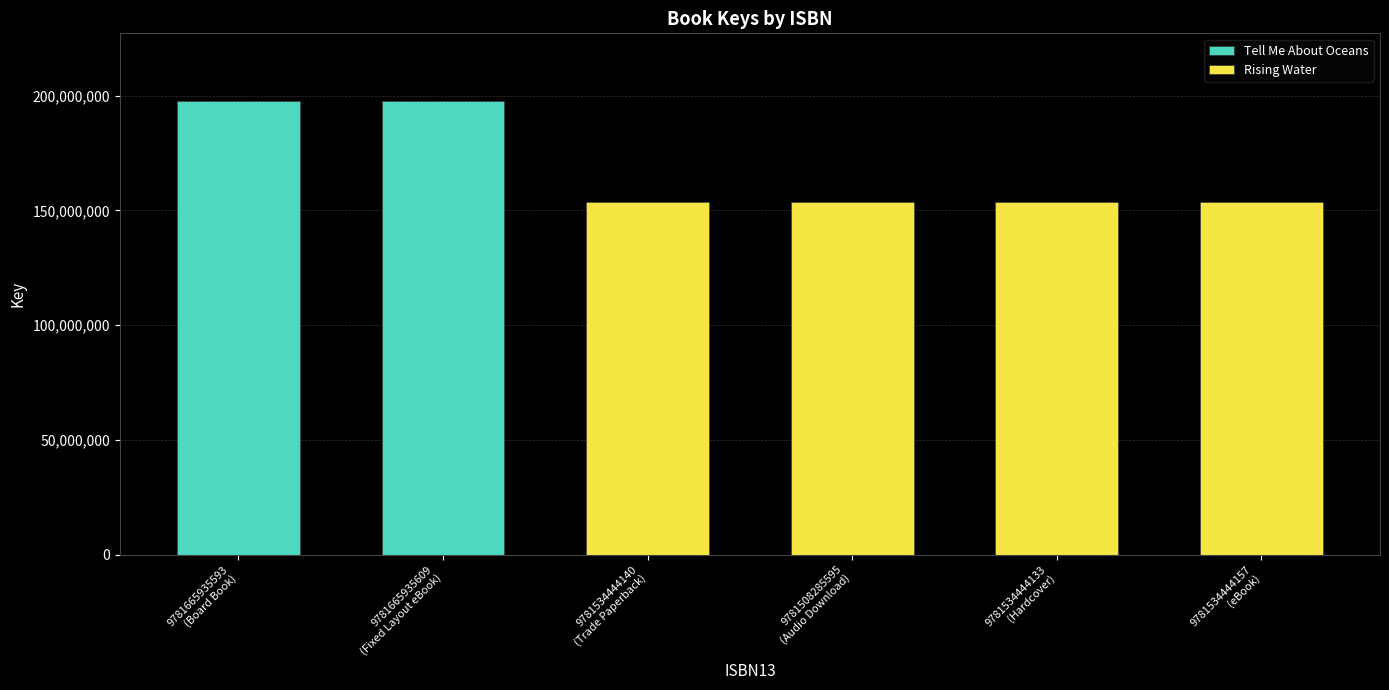

Count the number of categories in the chart.

6